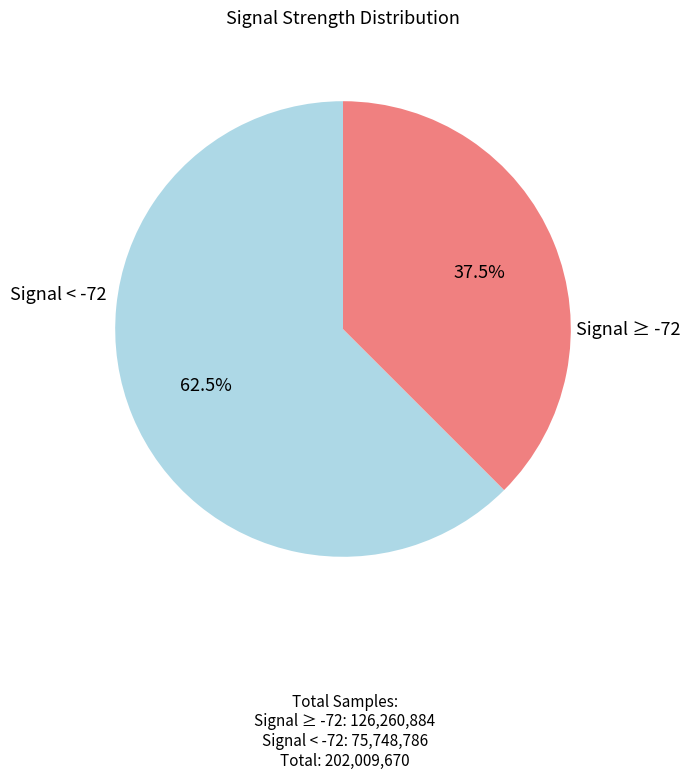

Does any single category account for the majority?

Yes